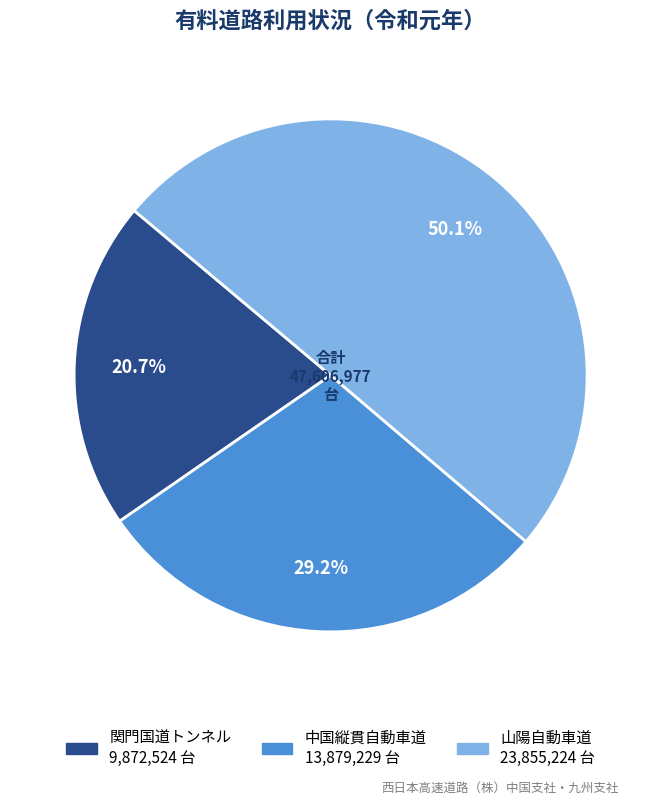

To the nearest percent, what is the difference between the largest and smallest slice percentages?

29%